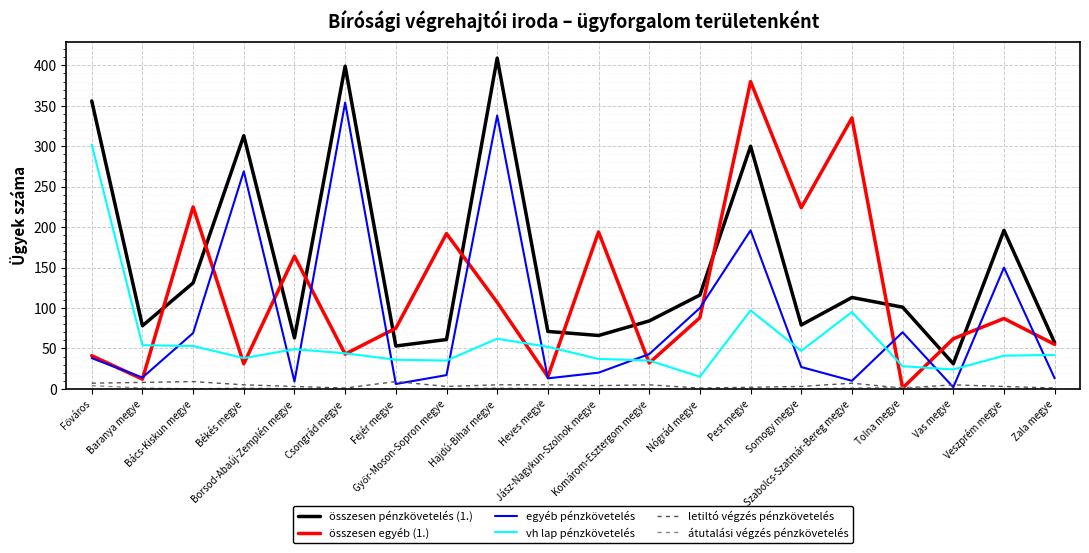

True or false: letiltó végzés pénzkövetelés and összesen pénzkövetelés (1.) cross at least once.

False